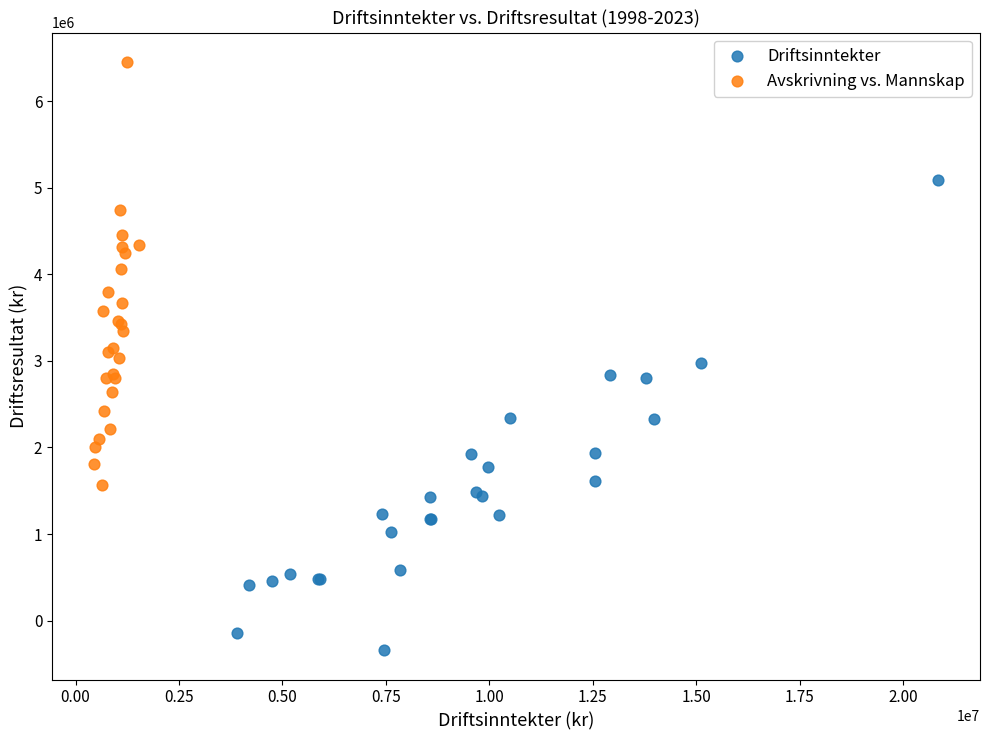

Which series has the largest Y range (max minus min)?

Driftsinntekter